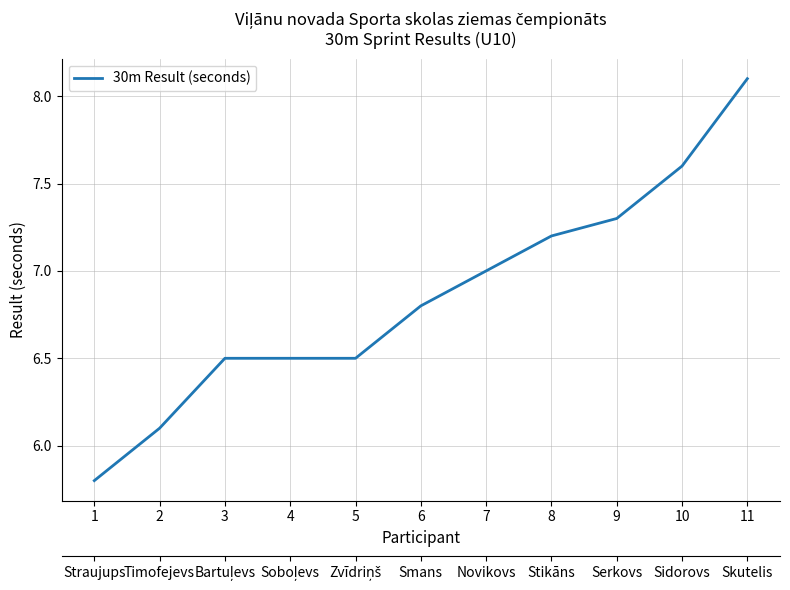

What is the value of the 10th point from the left?

7.6